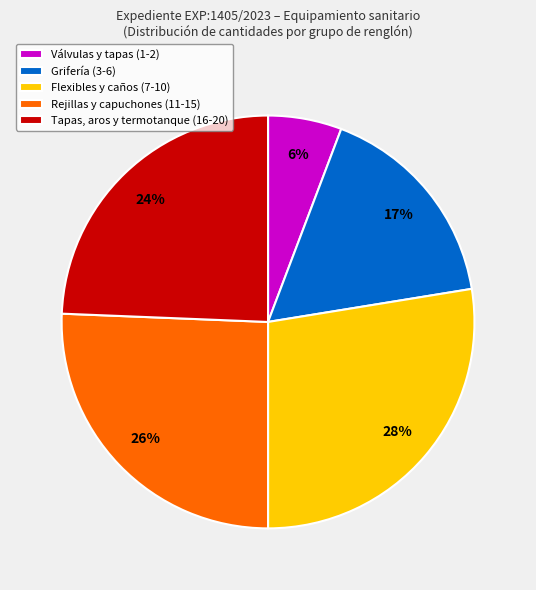

Rank the categories by value from lowest to highest.

Válvulas y tapas (1-2), Grifería (3-6), Tapas, aros y termotanque (16-20), Rejillas y capuchones (11-15), Flexibles y caños (7-10)